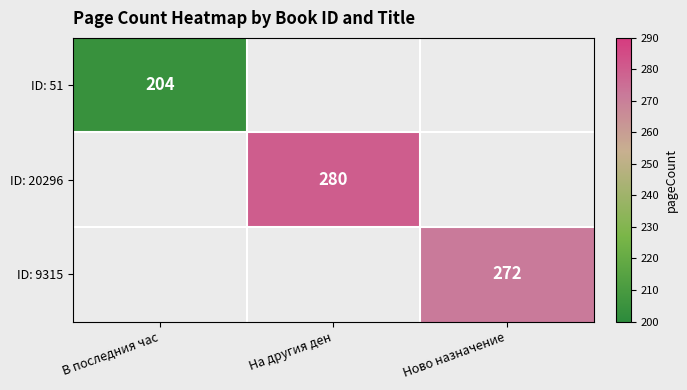

Read the ID: 51 value at В последния час.

204.0